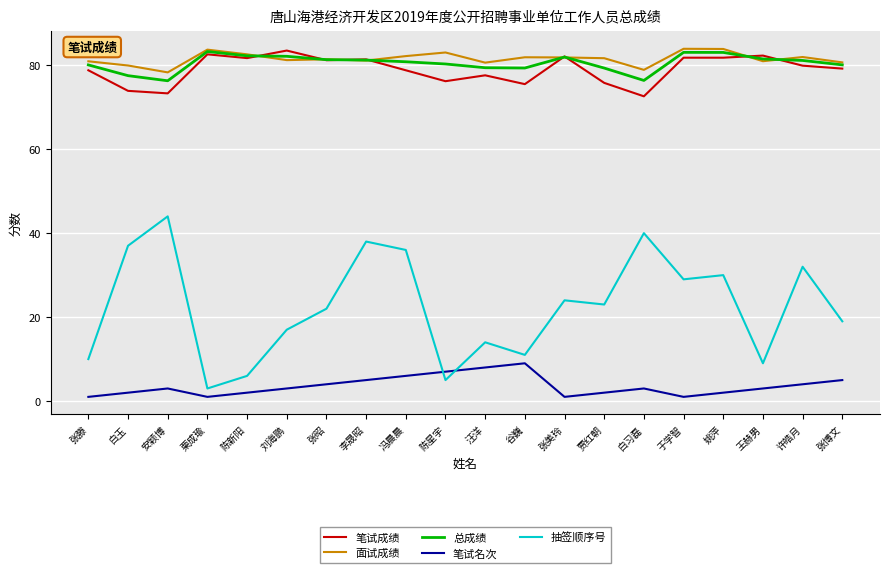

Is the value of 抽签顺序号 at 于学智 greater than the value of 笔试成绩 at 于学智?

No